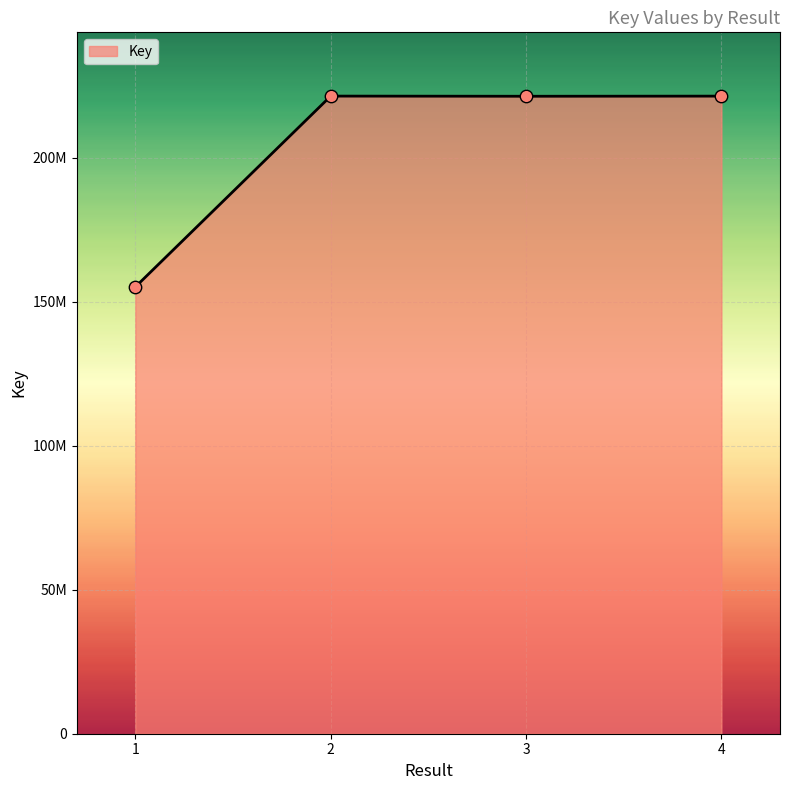

Approximately how many times larger is the value at 2 compared to 4?

1.0